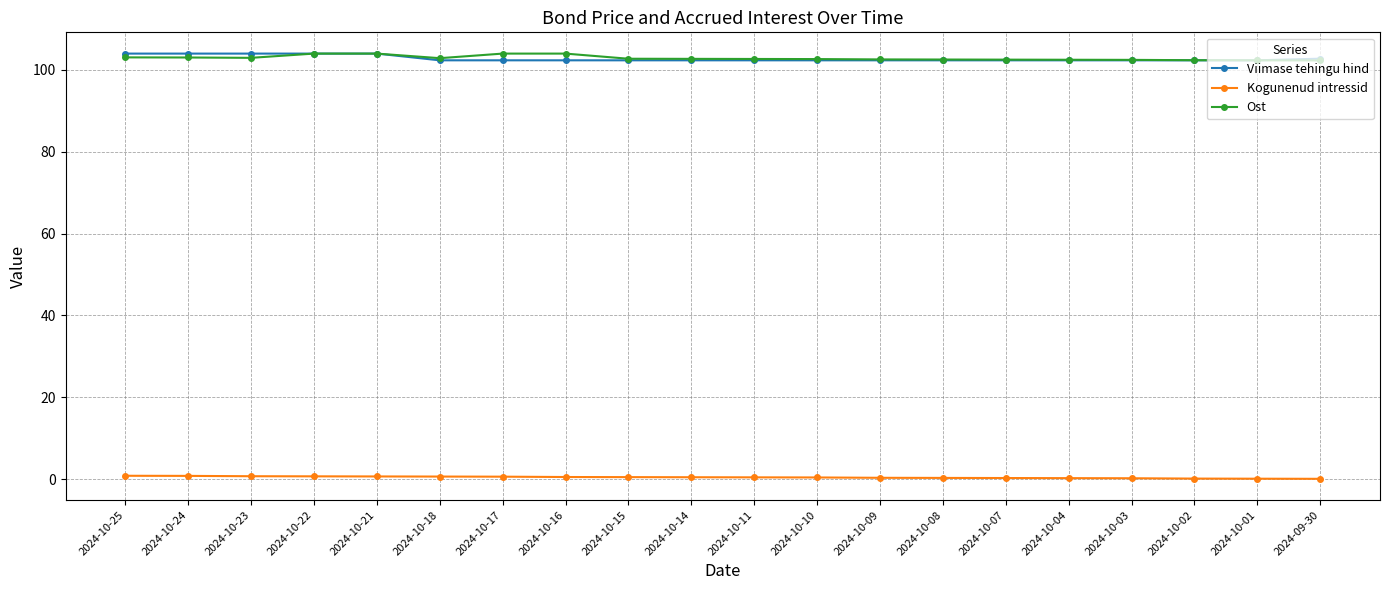

True or false: Ost and Kogunenud intressid intersect in this chart.

False